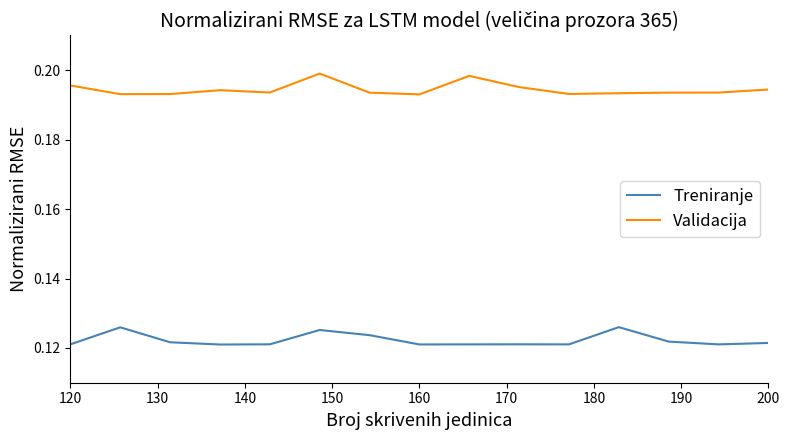

List the series in order of their overall mean, highest first.

Validacija, Treniranje